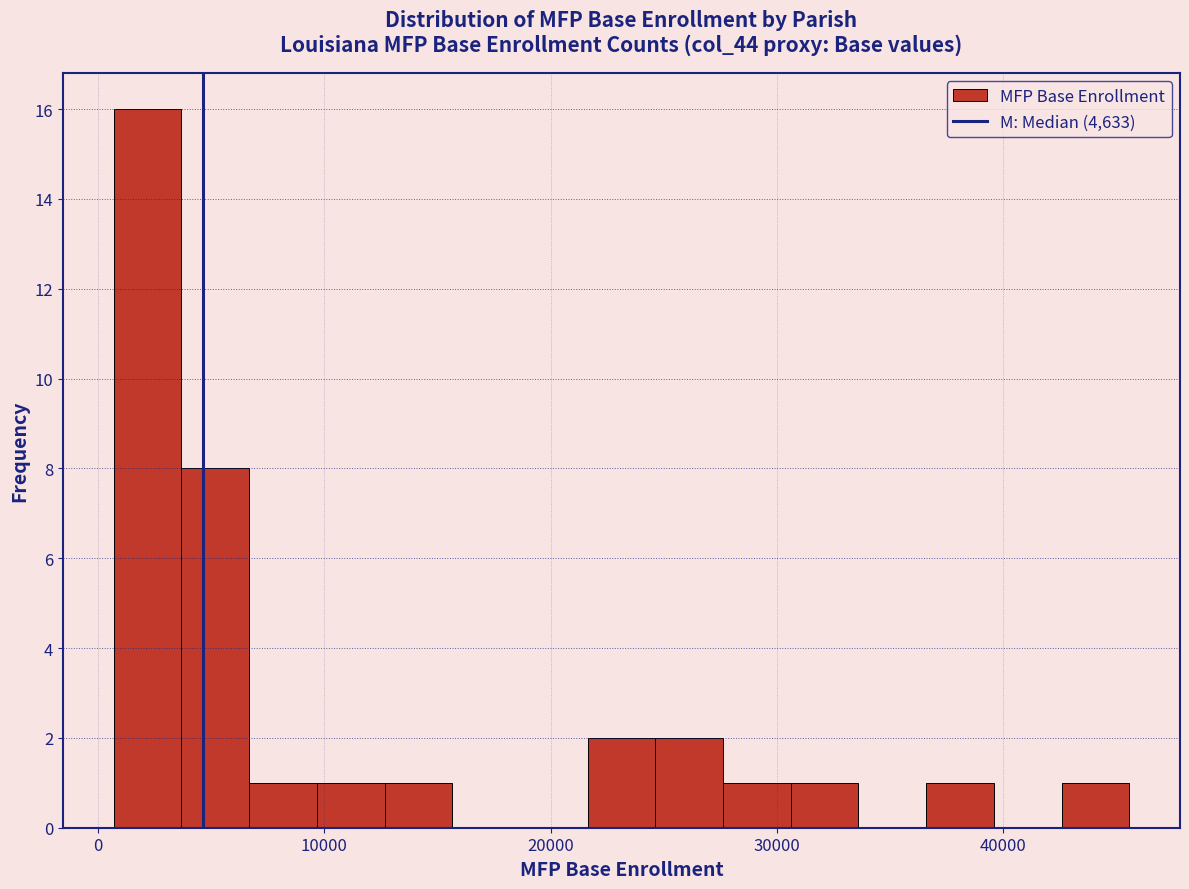

Read against the x-axis, roughly where is the centre of the tallest bar?

2000